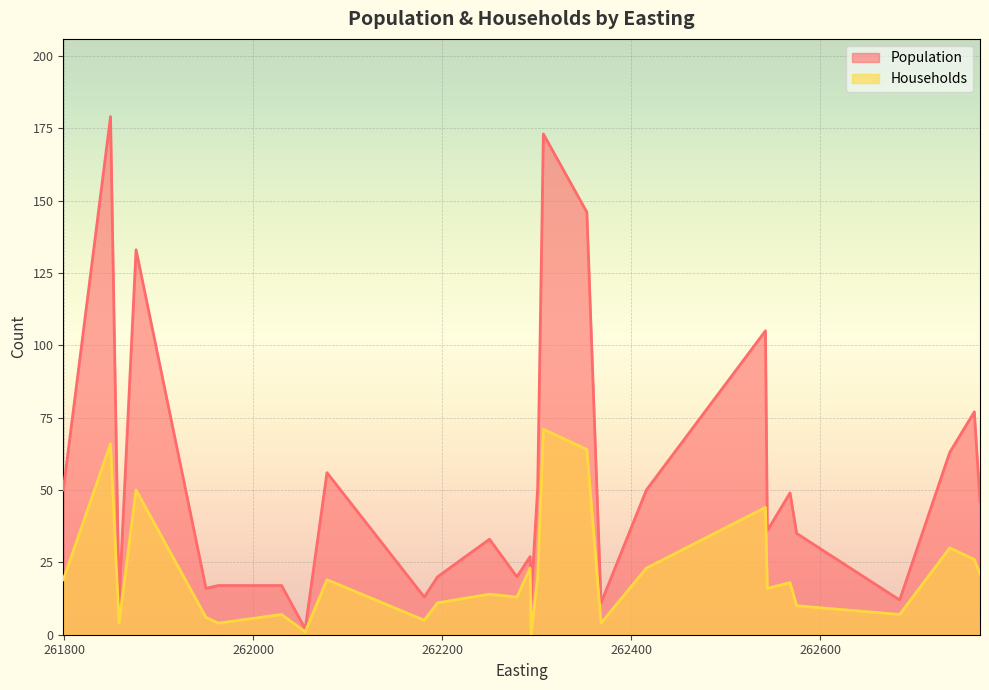

What is the highest value of the Population series?

179